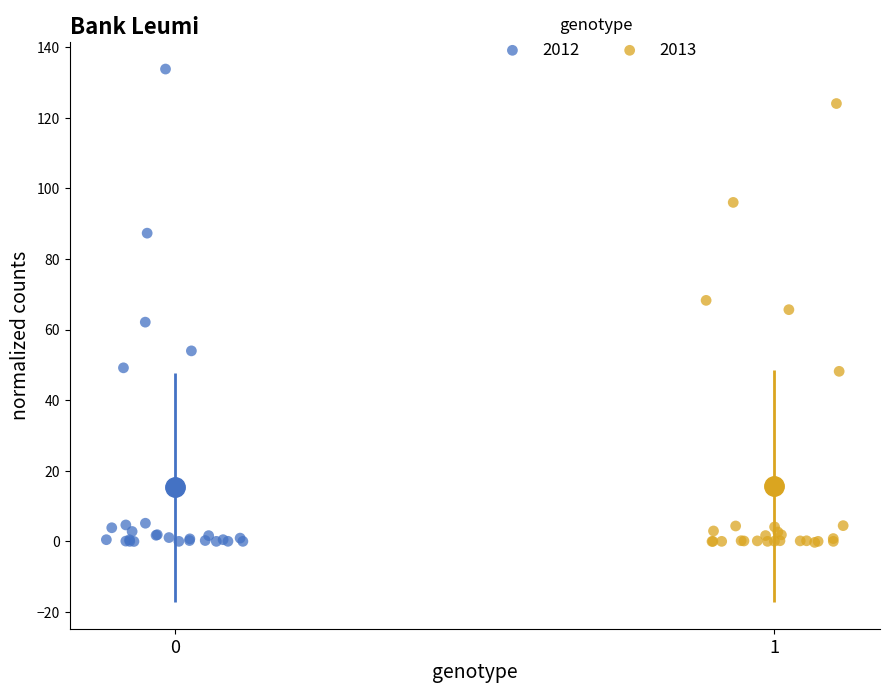

Which series reaches the maximum Y coordinate?

2012